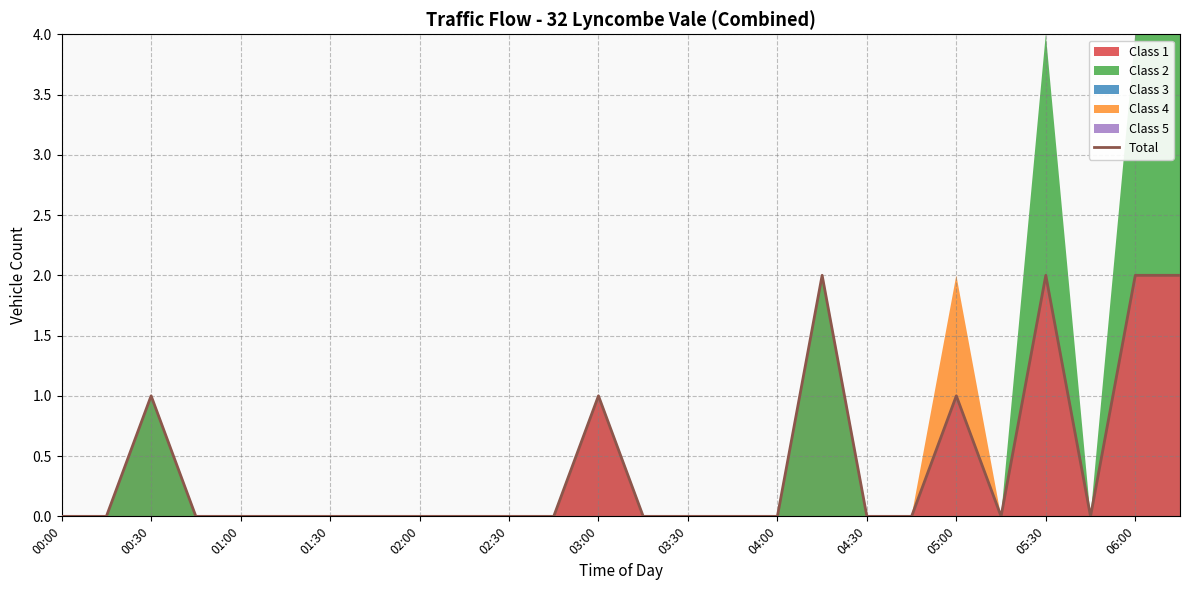

Count the values in the range 0 to 1.

22